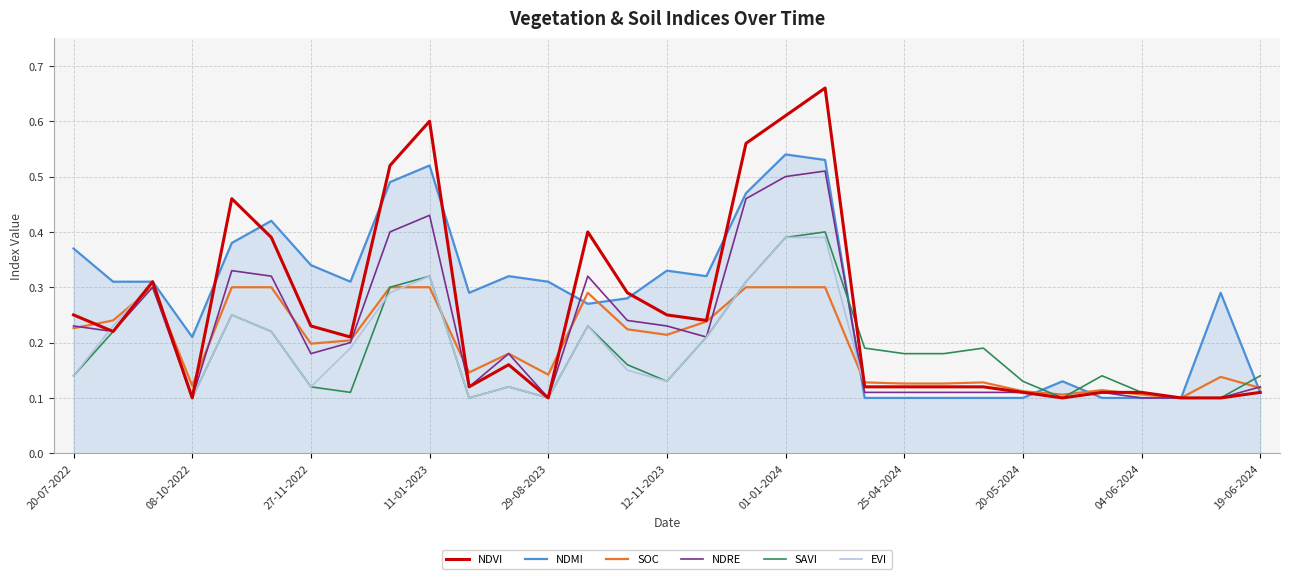

Which series has the largest range (max minus min)?

NDVI